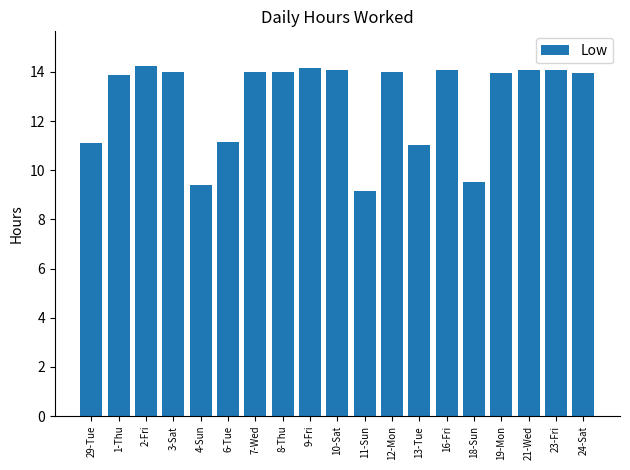

At which category does the chart reach its minimum across all series?

11-Sun